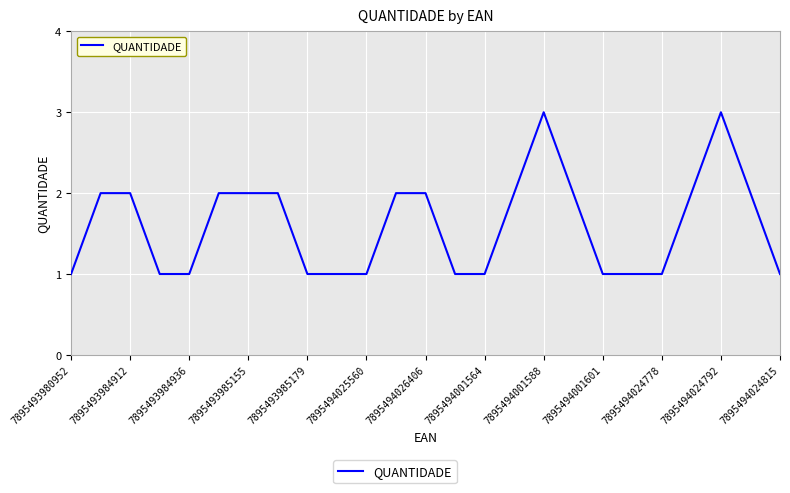

Reading left to right, list all the values displayed in this chart.

1	2	2	1	1	2	2	2	1	1	1	2	2	1	1	2	3	2	1	1	1	2	3	2	1